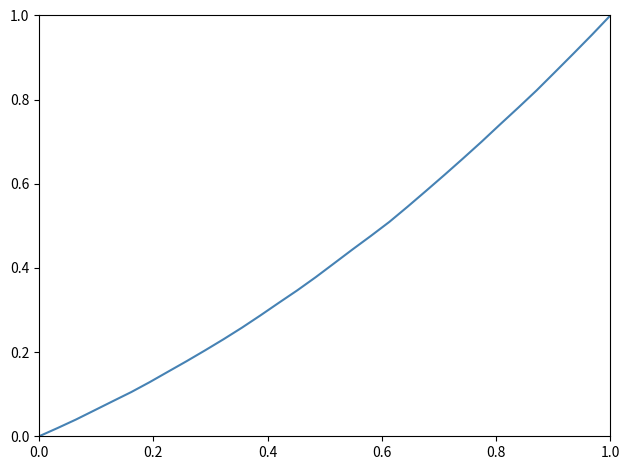

How many lines are shown in the chart?

1